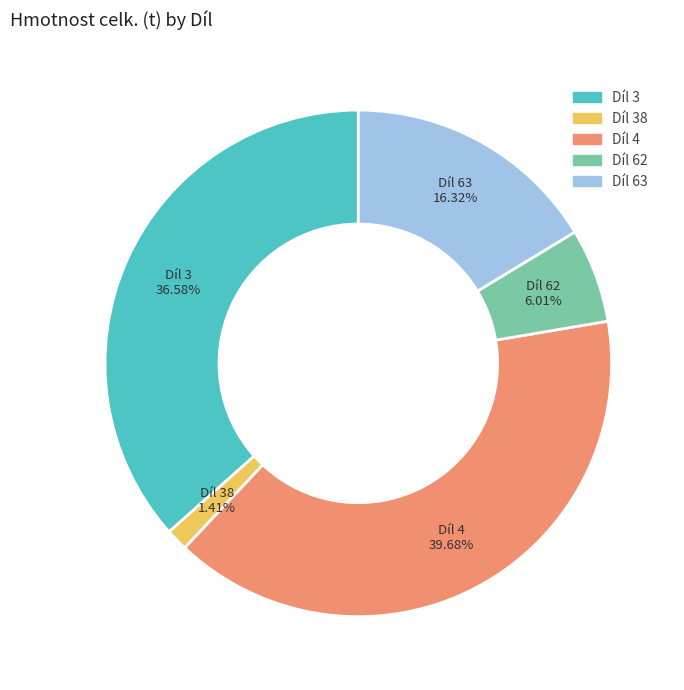

To the nearest percent, what is the average slice percentage?

20%